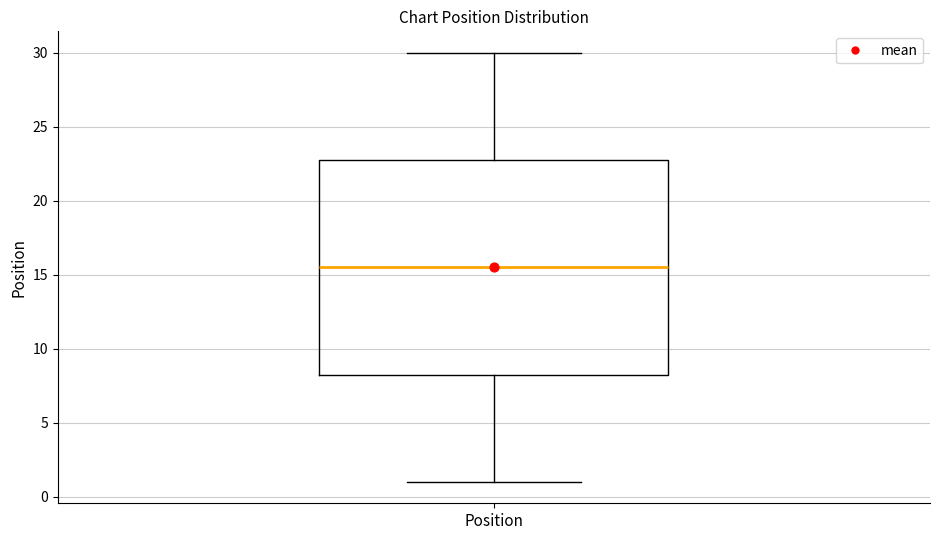

Transcribe this box plot: give where the median line is, the range the box spans, and where the two whiskers end, as read against the y-axis. The values are not printed on the chart, so give them approximately, as read against the axis.

median 15.5, box 8.5 to 23.0, whiskers 1.0 to 30.0